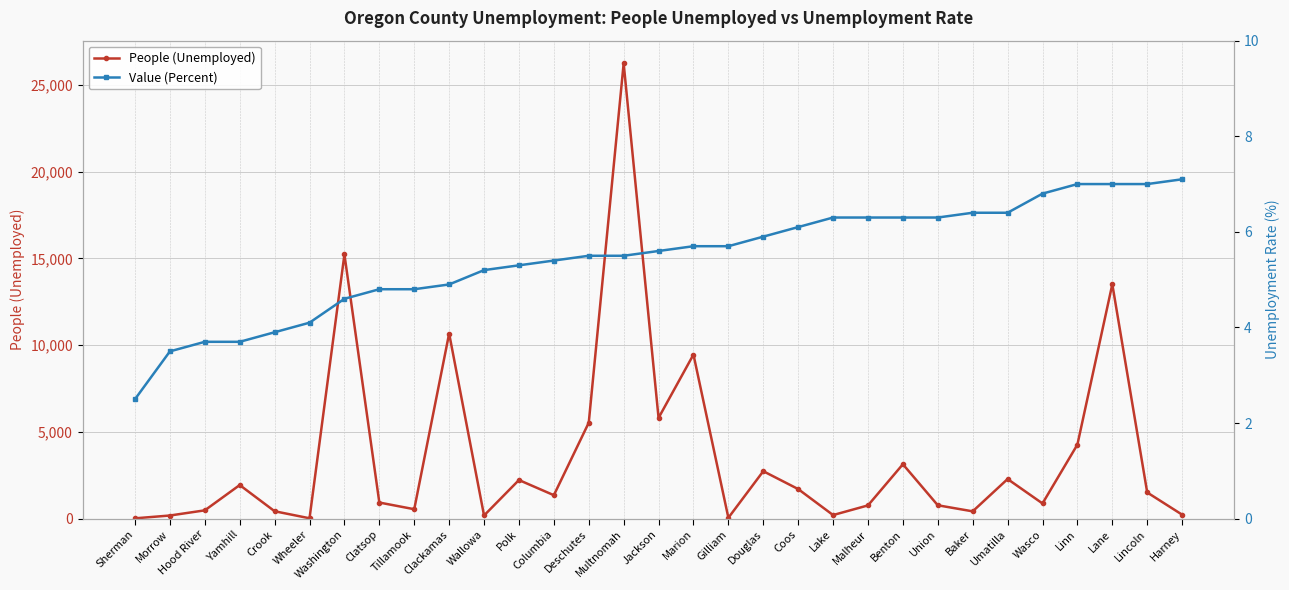

What is the maximum value shown in the chart?

26238.0